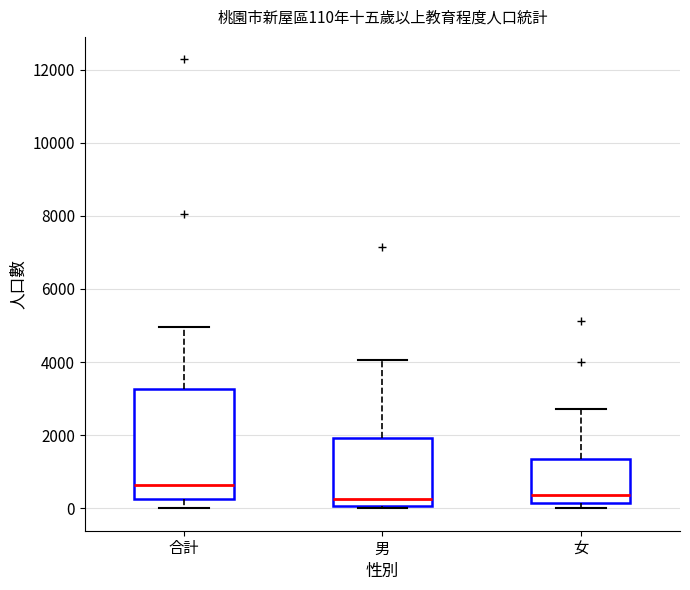

Which box is the tallest, from its lower edge to its upper edge?

合計